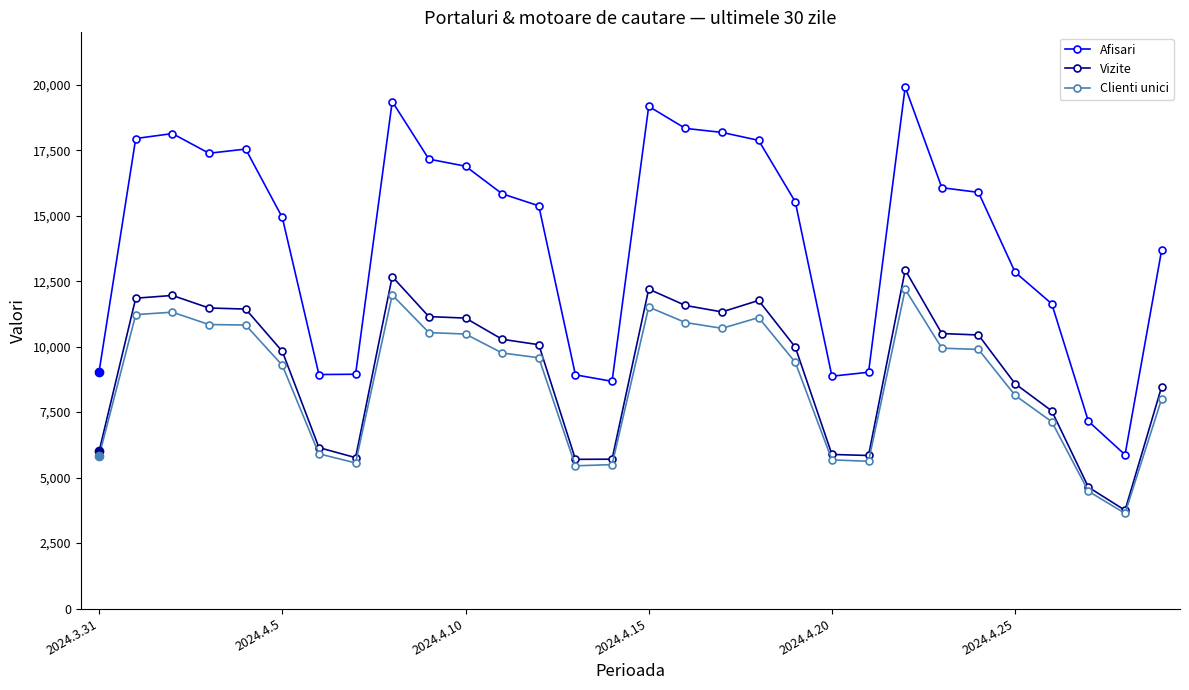

True or false: Clienti unici has more than 2 interior local peaks.

True